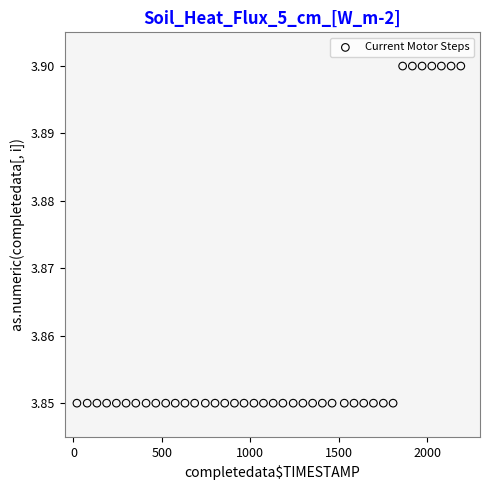

What is the range of X values (max minus min)?

2171.0